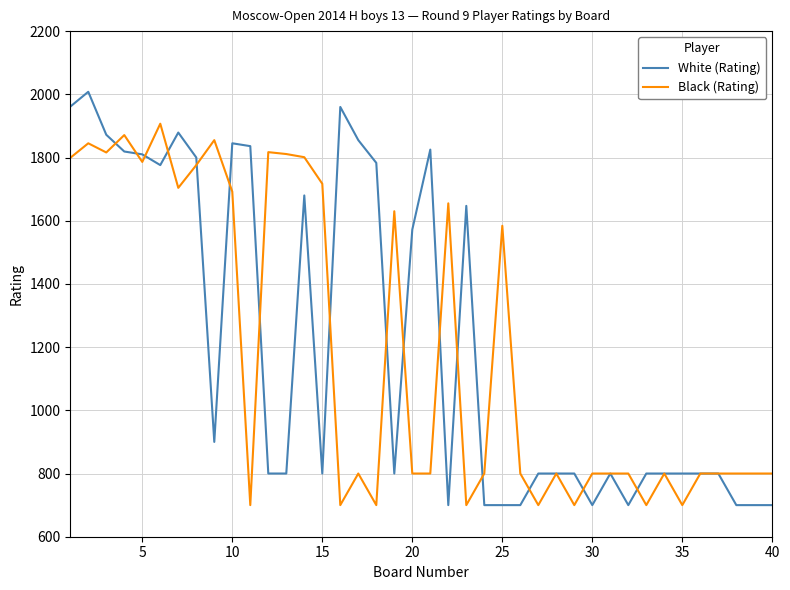

At how many categories does at least one series exceed 1094?

24